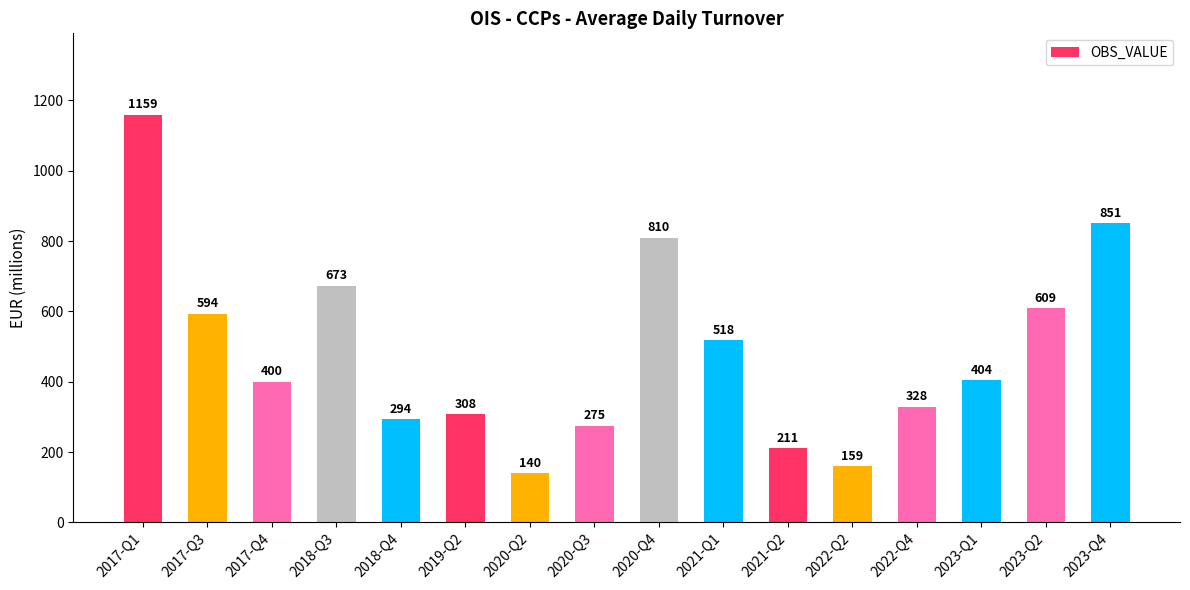

What is the ratio of the value at 2017-Q1 to the value at 2022-Q4?

3.5